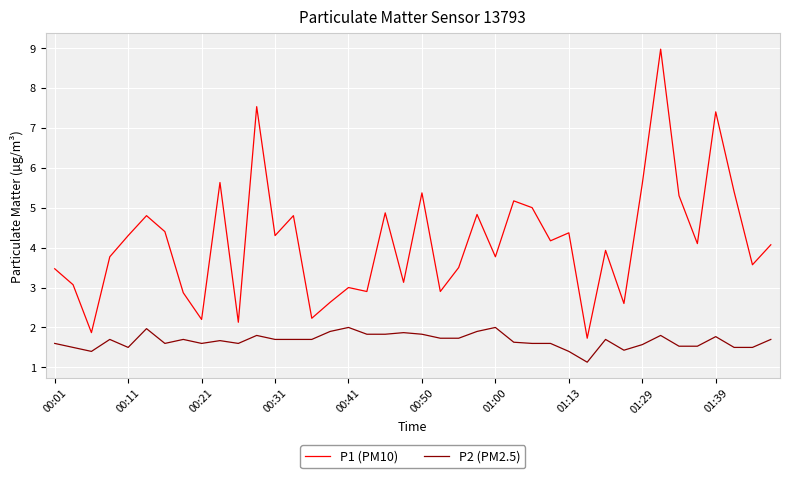

Which series has the widest spread of values?

P1 (PM10)